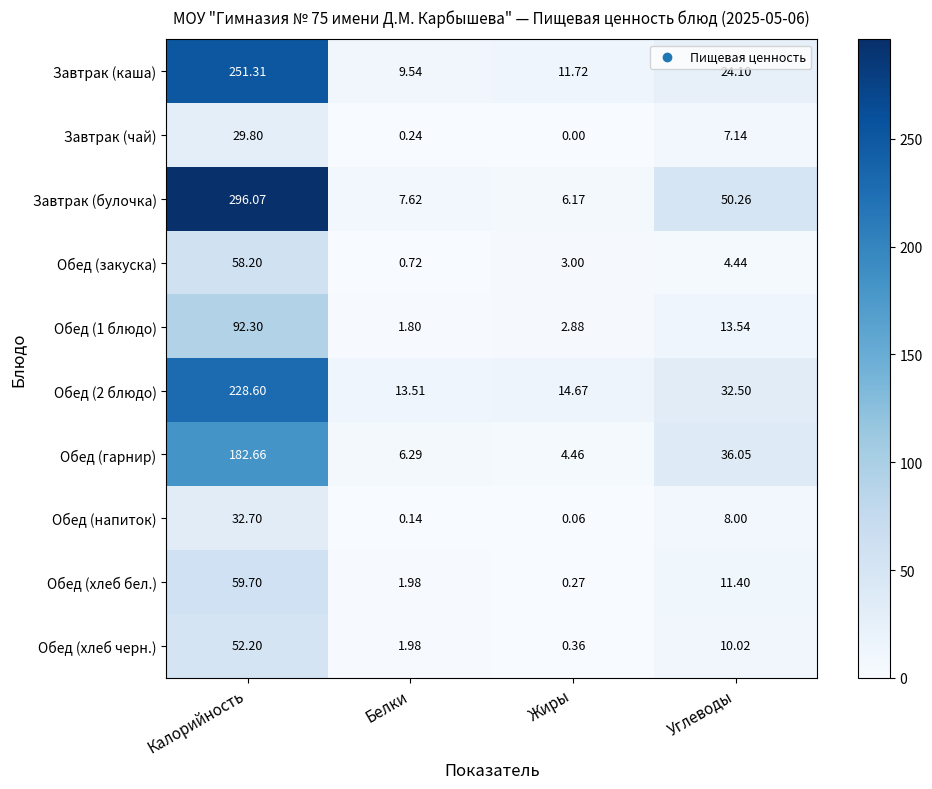

At which label does Обед (1 блюдо) reach its peak?

Калорийность